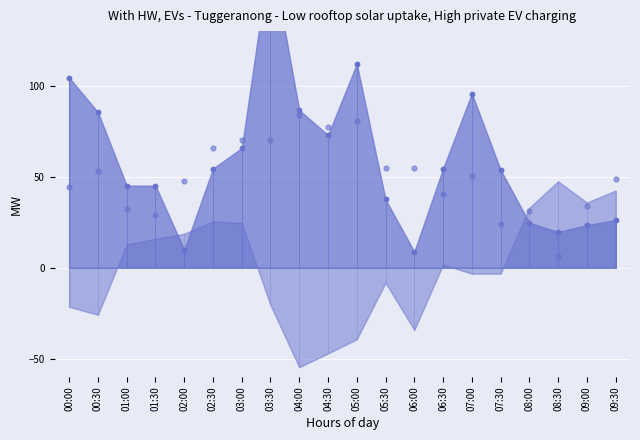

Which series has the widest spread of Y values?

SDS_P1_pts